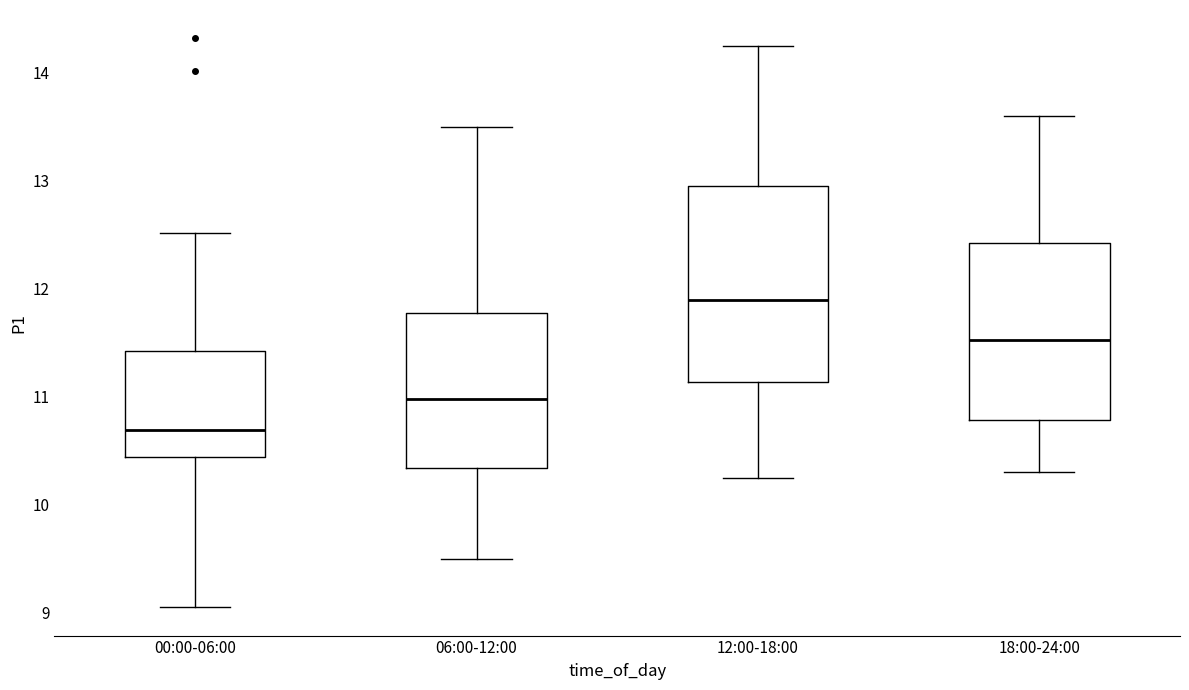

Reading left to right, read every box against the y-axis: the position of its median line, the range the box covers, and the ends of its whiskers. The values are not printed on the chart, so give them approximately, as read against the axis.

00:00-06:00: median 10.7, box 10.4 to 11.4, whiskers 9.1 to 12.5
06:00-12:00: median 11.0, box 10.3 to 11.8, whiskers 9.5 to 13.5
12:00-18:00: median 11.9, box 11.1 to 13.0, whiskers 10.3 to 14.3
18:00-24:00: median 11.5, box 10.8 to 12.4, whiskers 10.3 to 13.6